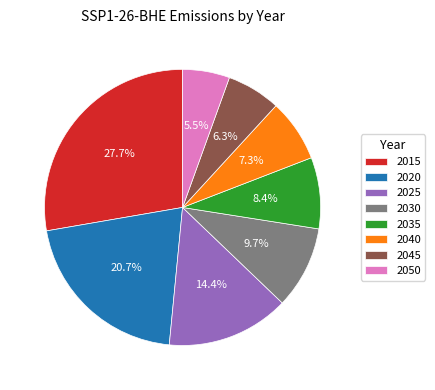

Rank the categories by value from highest to lowest.

2015, 2020, 2025, 2030, 2035, 2040, 2045, 2050